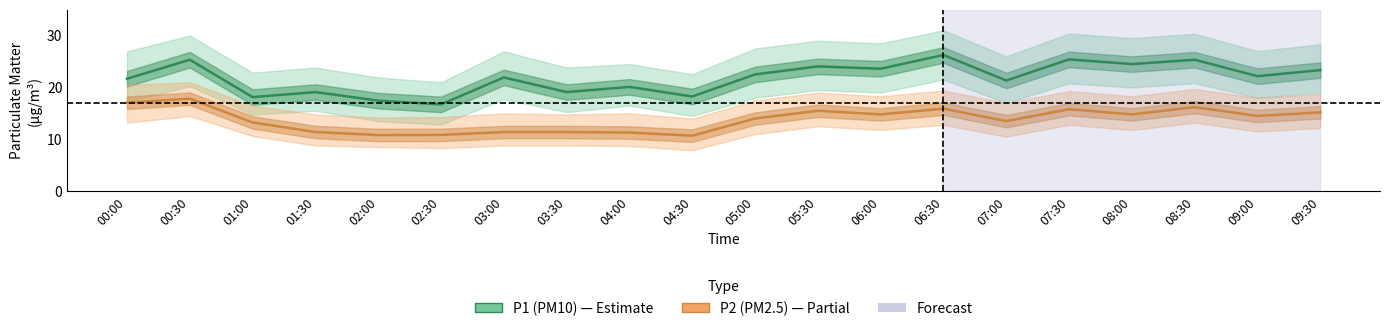

How many data points in P2 (PM2.5) are above 14?

10